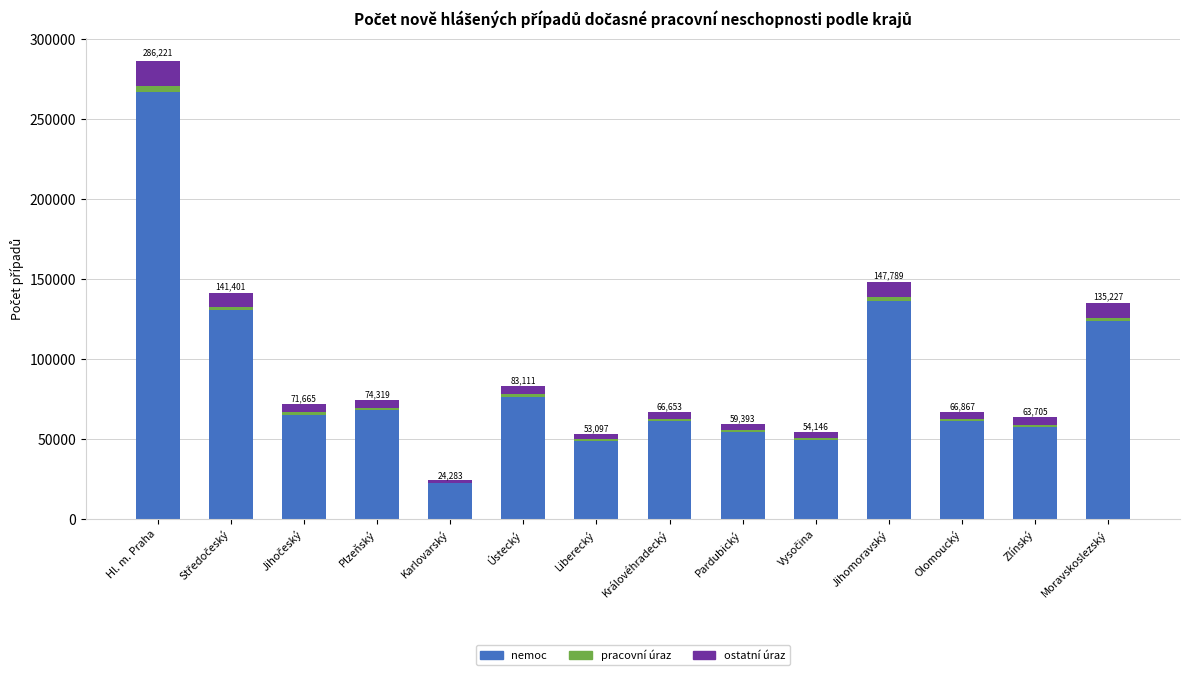

At which category is the sum across all series the highest?

Hl. m. Praha